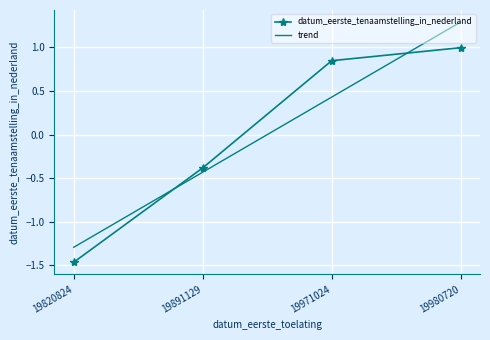

How many distinct data groups are displayed?

1